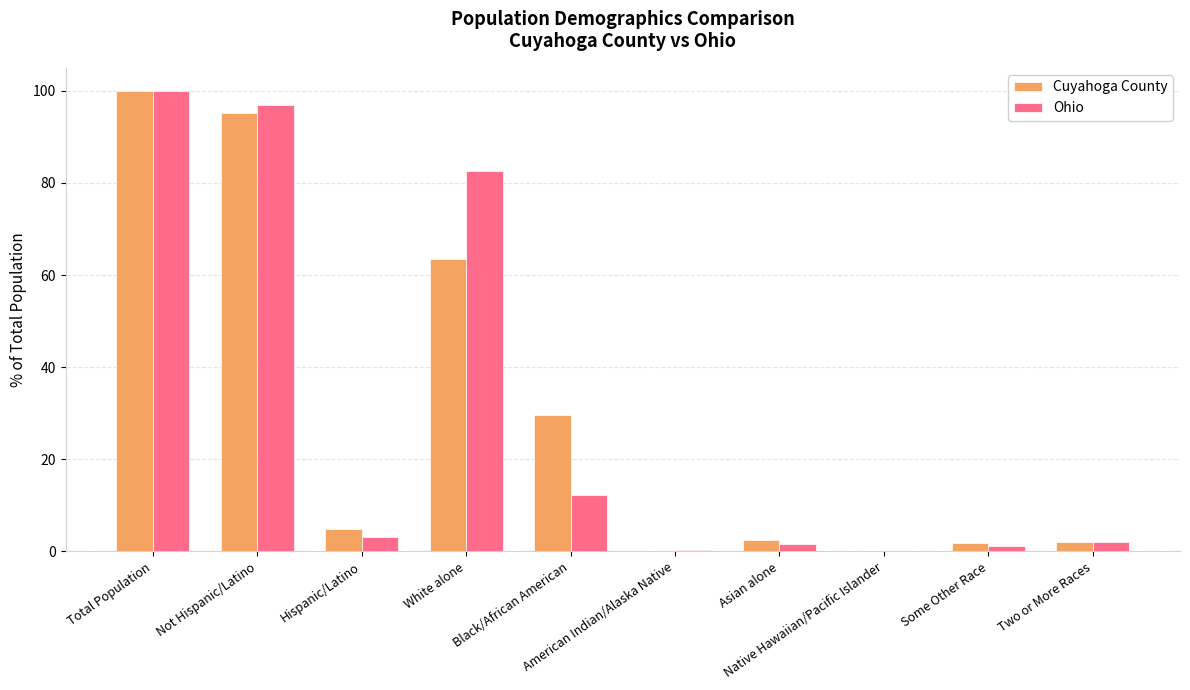

What is the sum of all Cuyahoga County values?

300.0